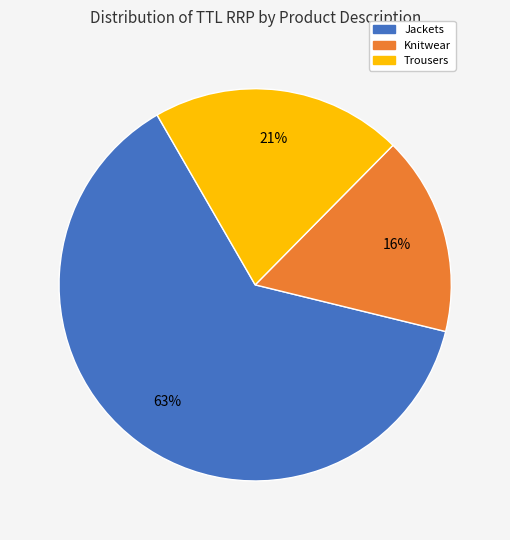

Count the number of slices in the pie.

3